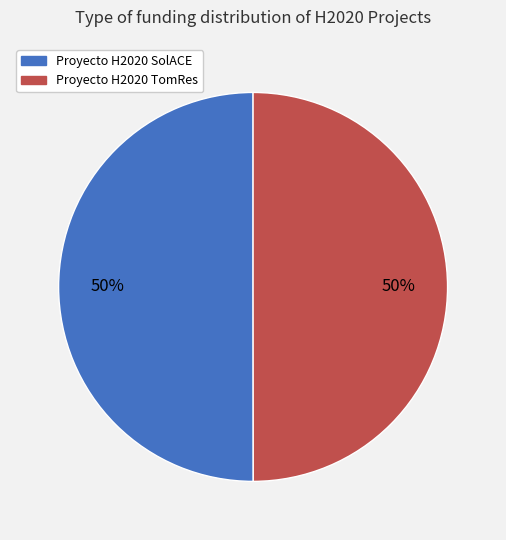

How many segments does this pie chart have?

2